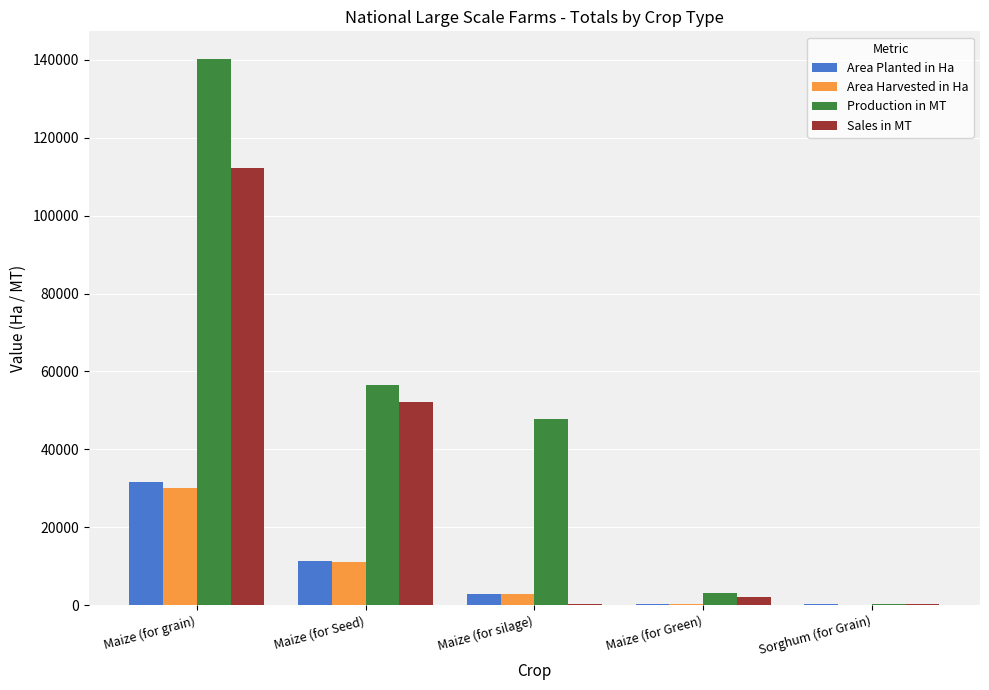

At which category is the sum across all series the highest?

Maize (for grain)